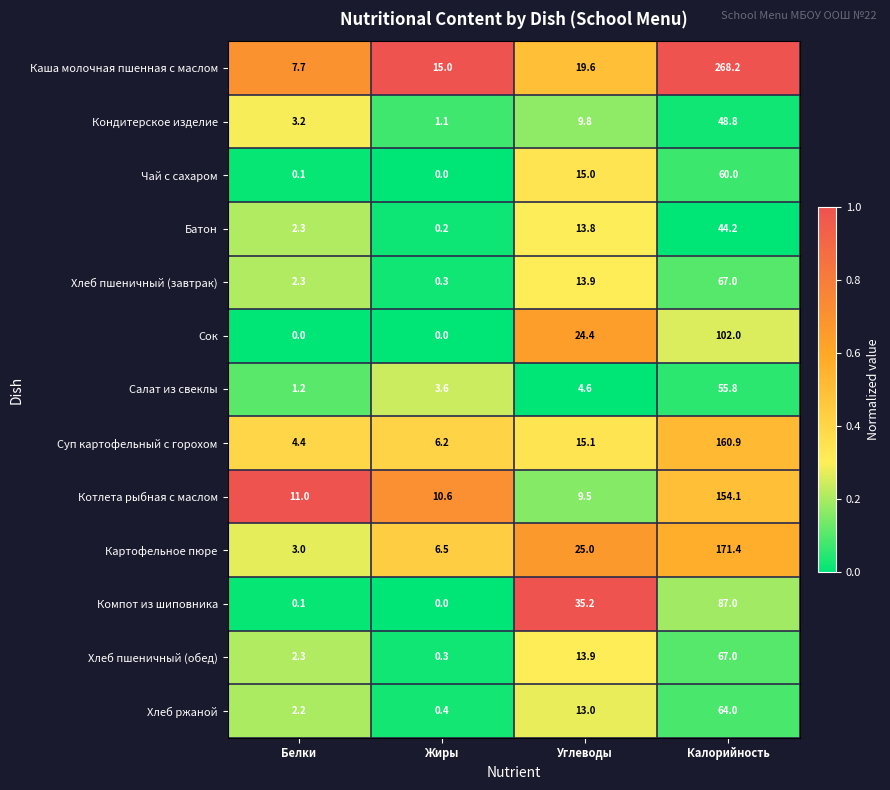

What is the difference between the maximum and minimum values in the Кондитерское изделие series?

47.7